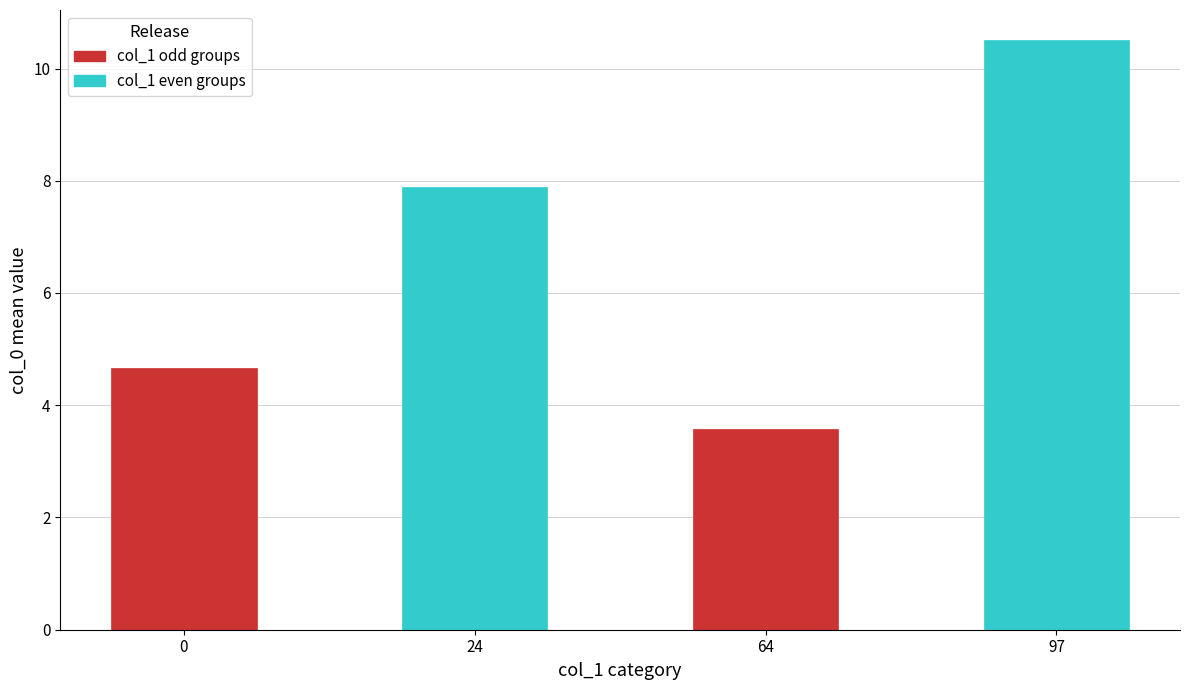

List the labels in order of value, largest first.

97, 24, 0, 64